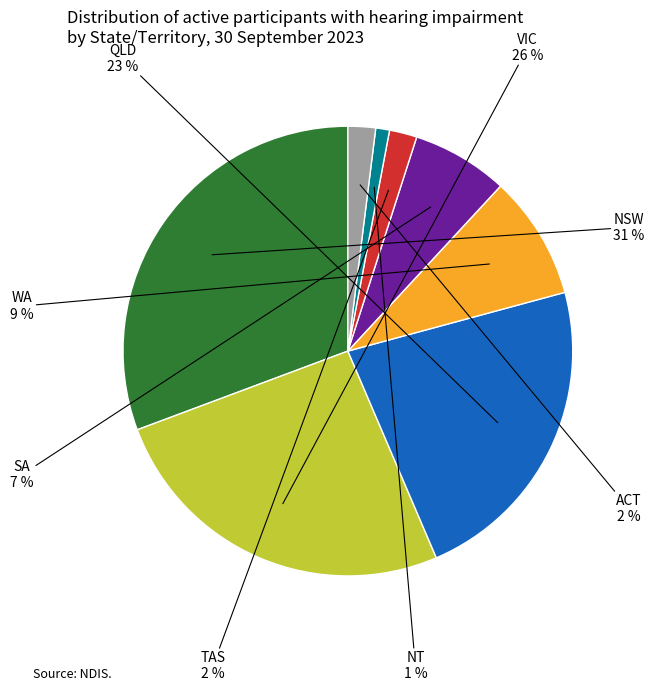

To the nearest percent, what is the average slice percentage?

12%